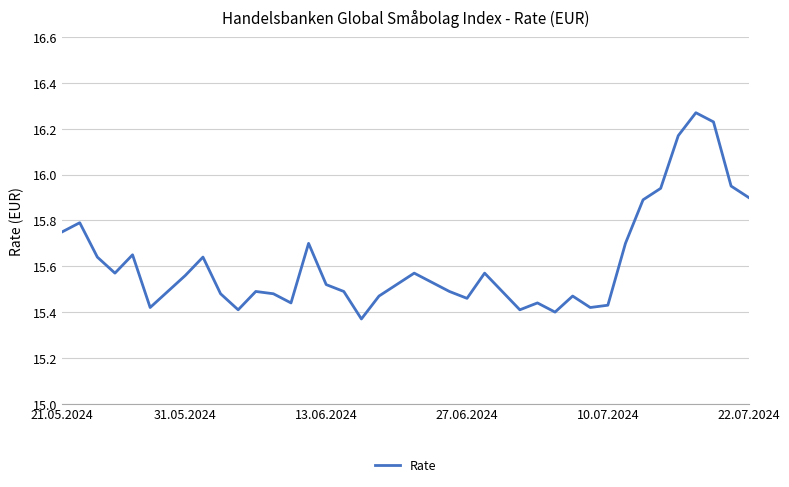

Reading right to left, transcribe all the data shown in this chart.

15.9	15.9	16.2	16.3	16.2	15.9	15.9	15.7	15.4	15.4	15.5	15.4	15.4	15.4	15.5	15.6	15.5	15.5	15.5	15.6	15.5	15.5	15.4	15.5	15.5	15.7	15.4	15.5	15.5	15.4	15.5	15.6	15.6	15.5	15.4	15.7	15.6	15.6	15.8	15.8